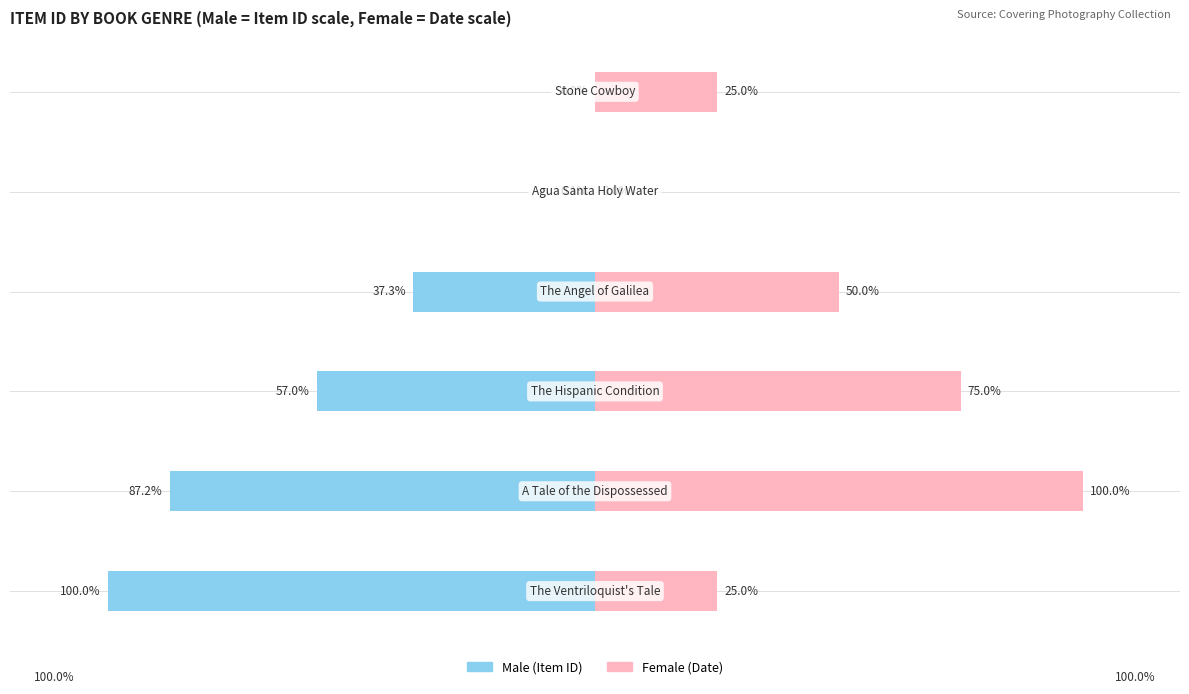

Reading left to right, extract all data points from this chart.

Male: -100.0	-87.2	-57.0	-37.3	-0.1	0.0
Female: 25.0	100.0	75.0	50.0	0.0	25.0